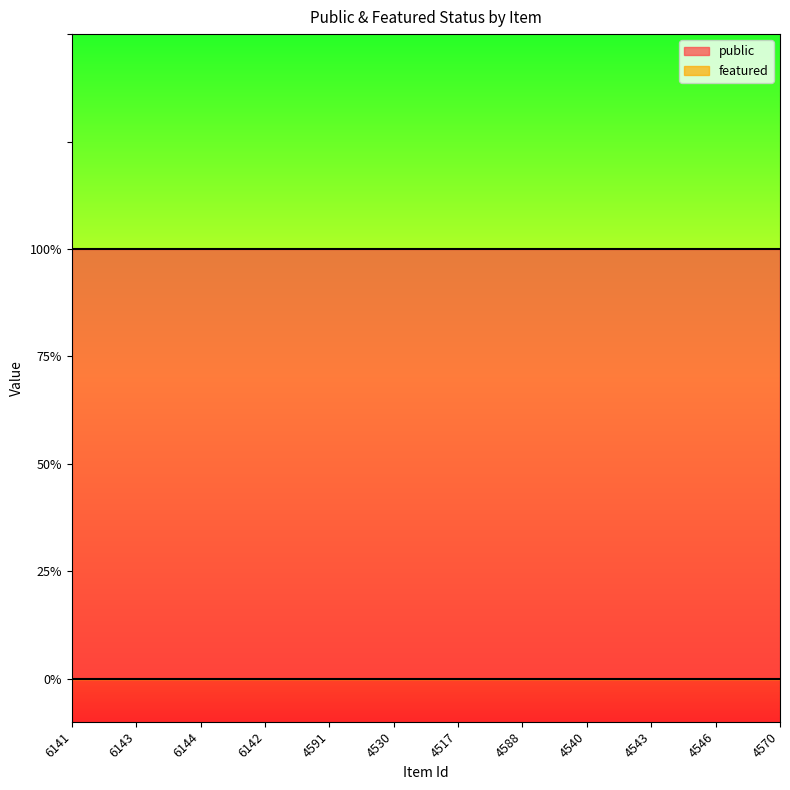

Does the chart display data point markers on the line(s)?

No